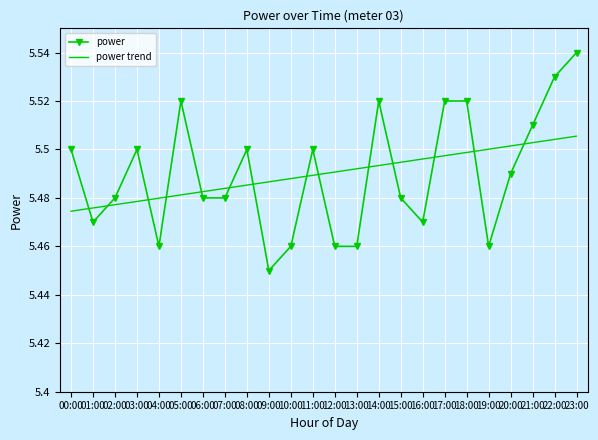

What is the difference between the maximum and minimum values in the power series?

0.1